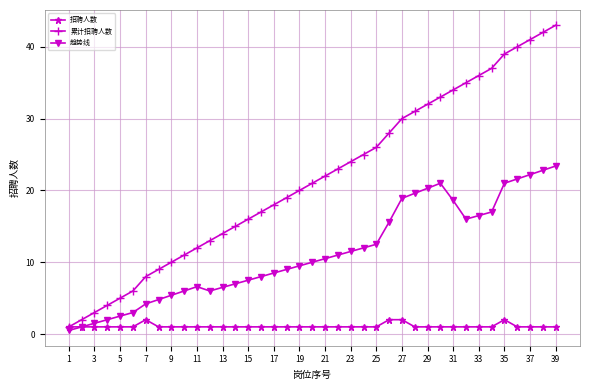

Which series has the largest total across all categories?

累计招聘人数